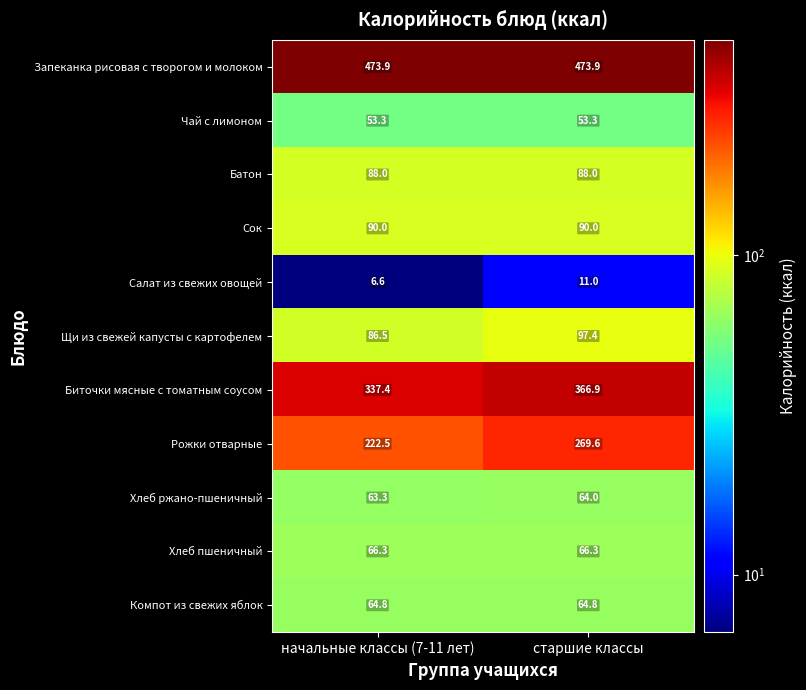

At старшие классы, list the series in order from smallest to largest.

Салат из свежих овощей, Чай с лимоном, Хлеб ржано-пшеничный, Компот из свежих яблок, Хлеб пшеничный, Батон, Сок, Щи из свежей капусты с картофелем, Рожки отварные, Биточки мясные с томатным соусом, Запеканка рисовая с творогом и молоком